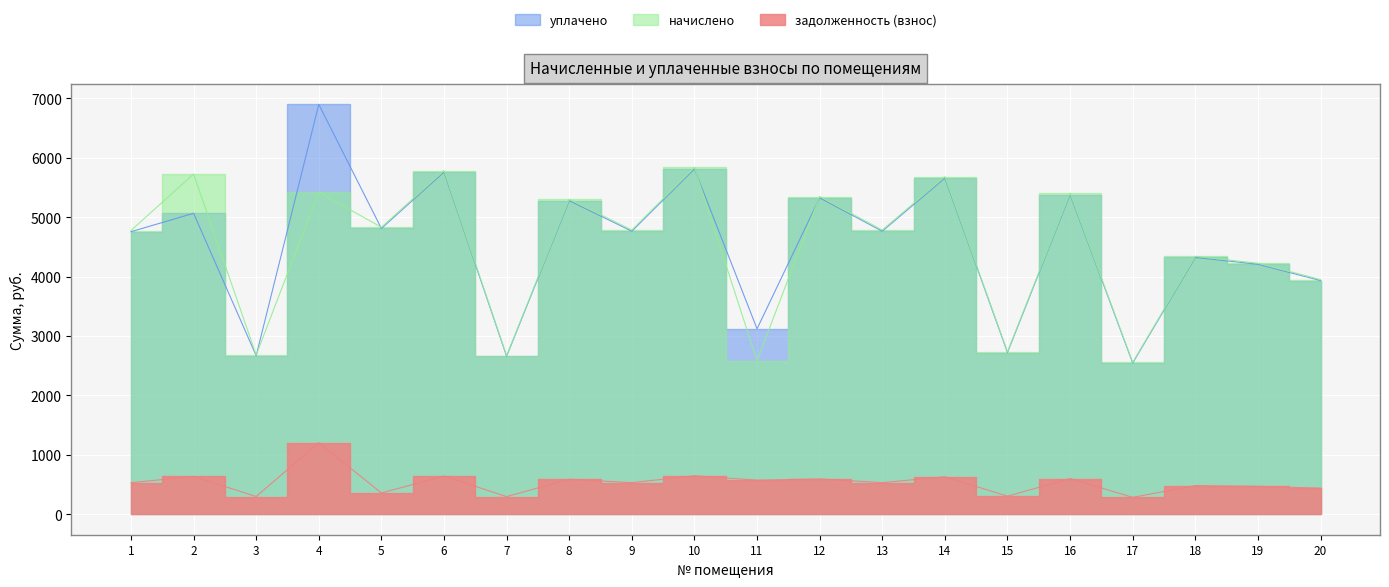

True or false: задолженность (взнос) has more than 0 points higher than both neighbors.

True